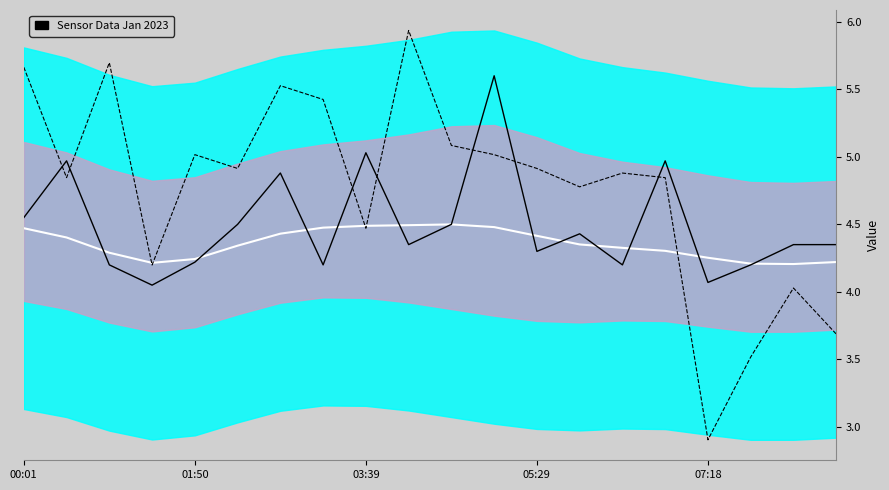

Is the value of SDS_P1 at 11 greater than the value of Mid at 00:01?

Yes